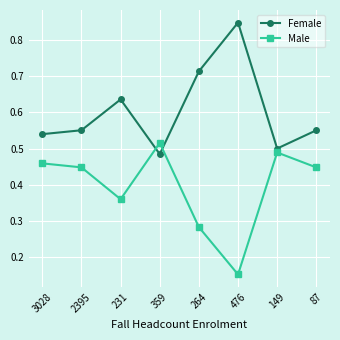

How many data points does each series have?

8